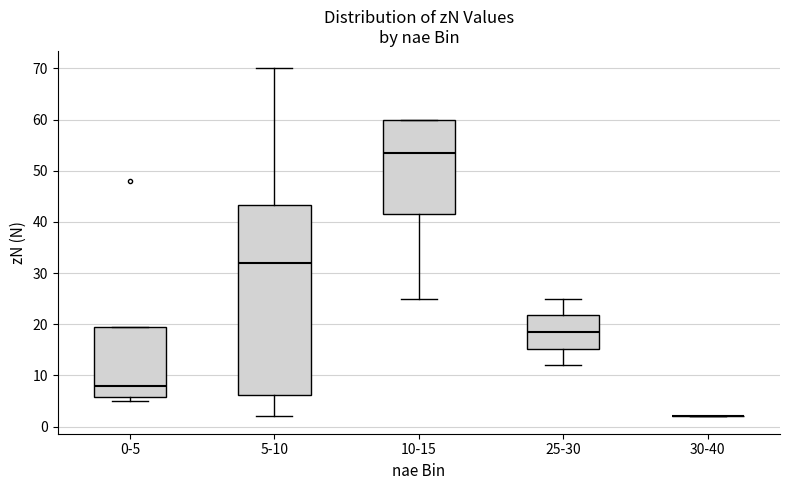

Comparing the boxes themselves (not the whiskers), which one is the tallest?

5-10